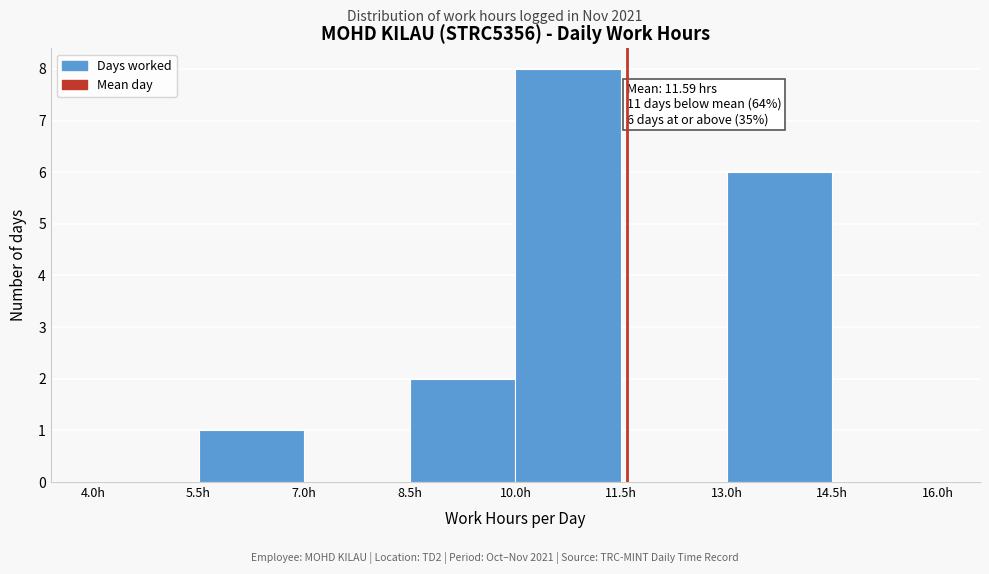

Over which range of the x-axis is the bar tallest?

10.0 to 11.5